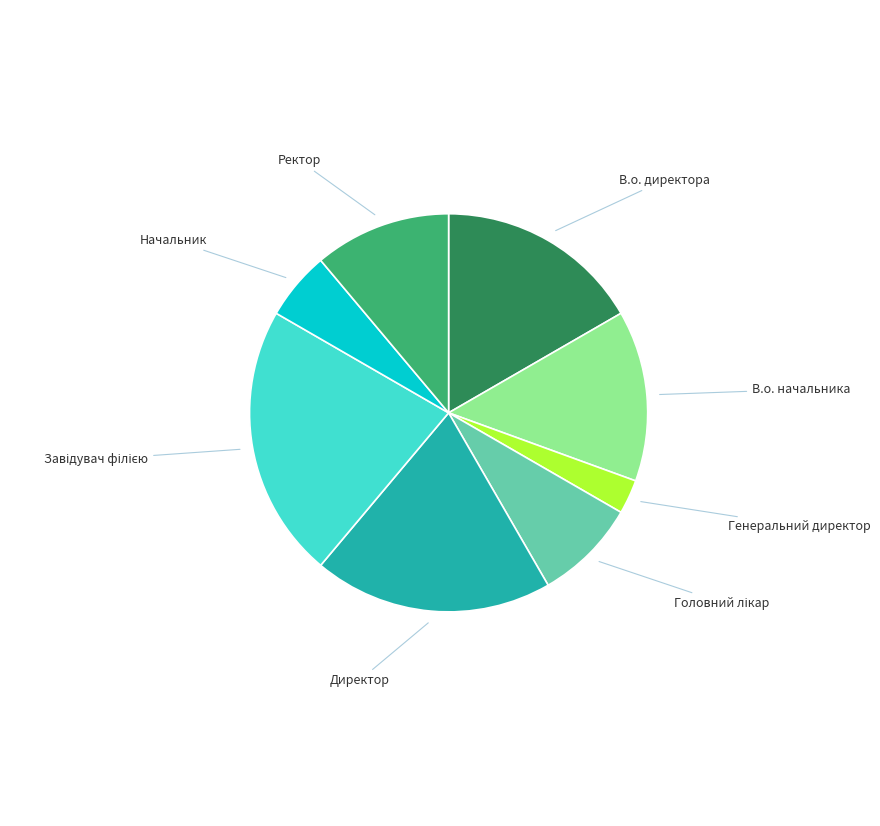

Does any single category account for the majority?

No